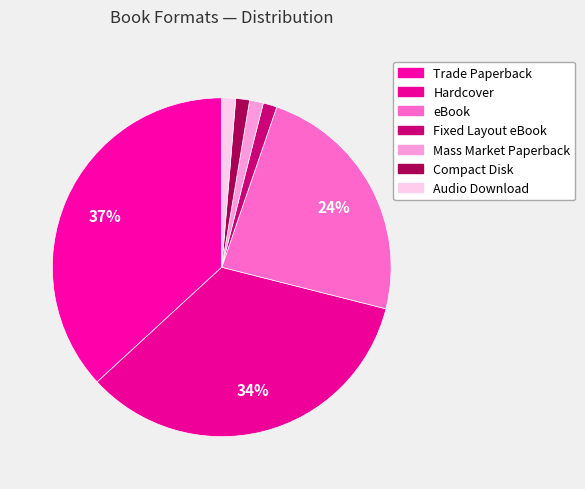

Is it true that Mass Market Paperback is 7% of the pie?

False